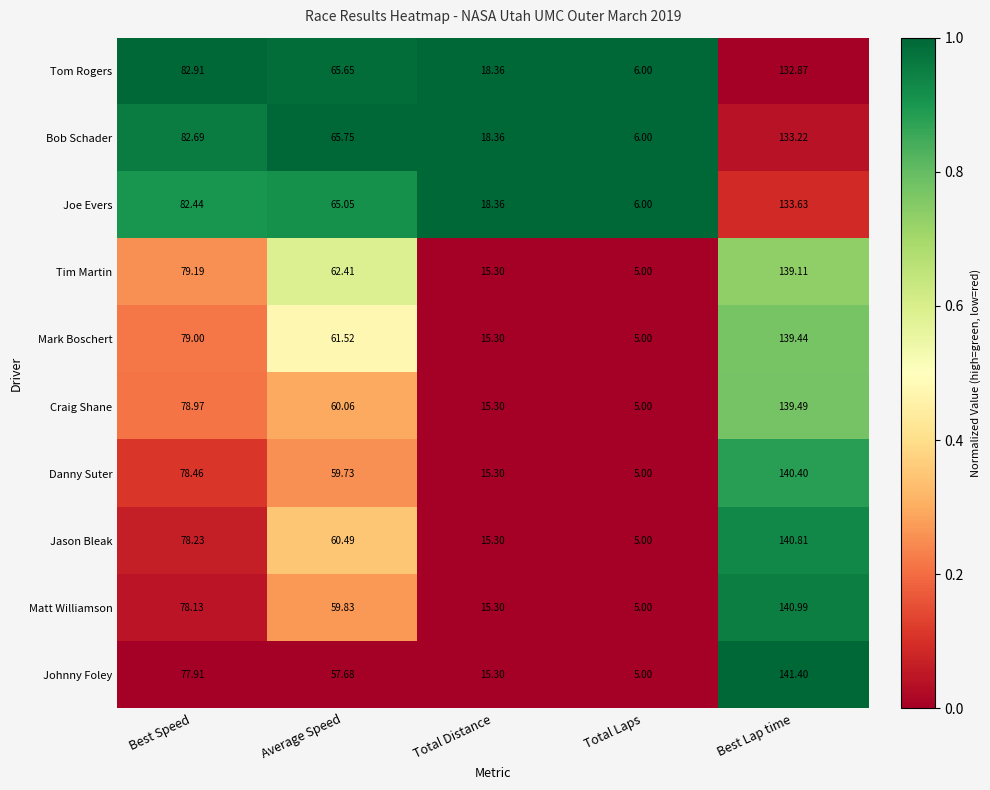

Which category has the lowest value in the Jason Bleak series?

Total Laps